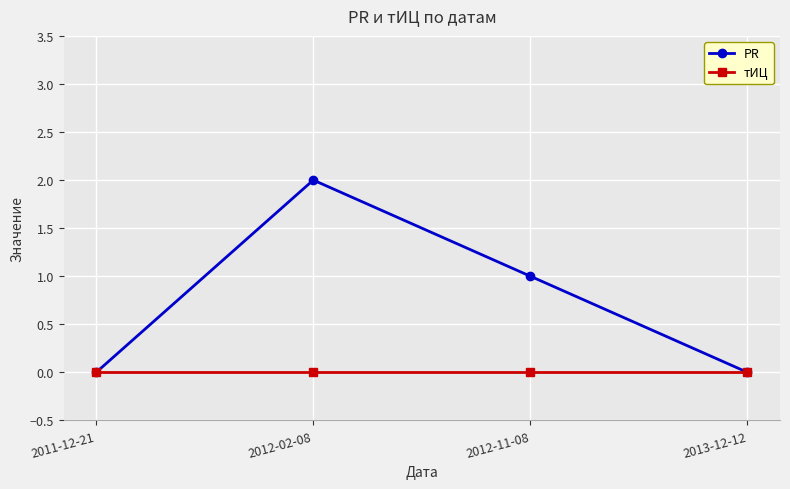

What is the label of the 3rd point from the right?

2012-02-08